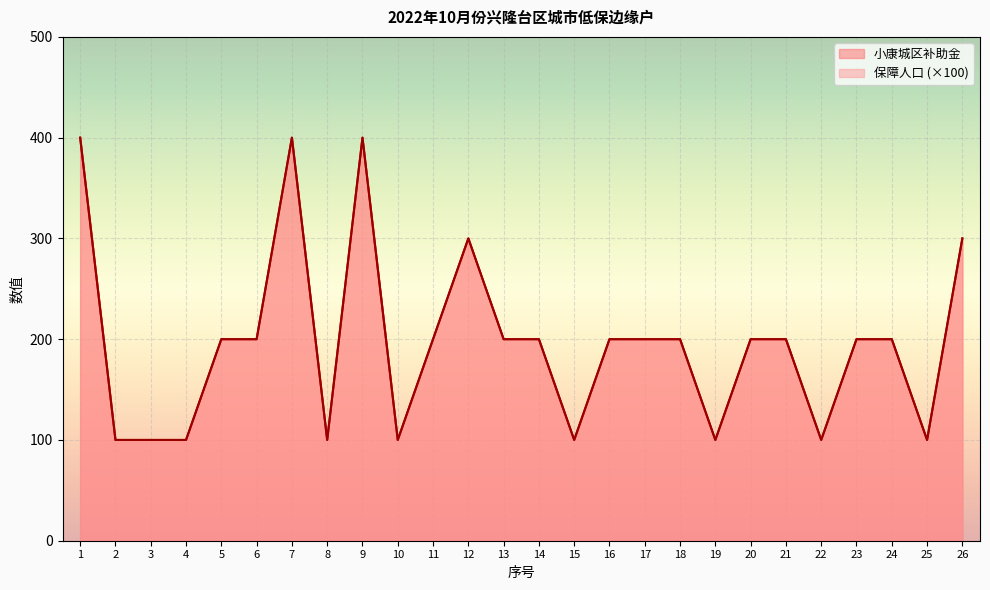

How many data points in 保障人口 are less than 200?

9